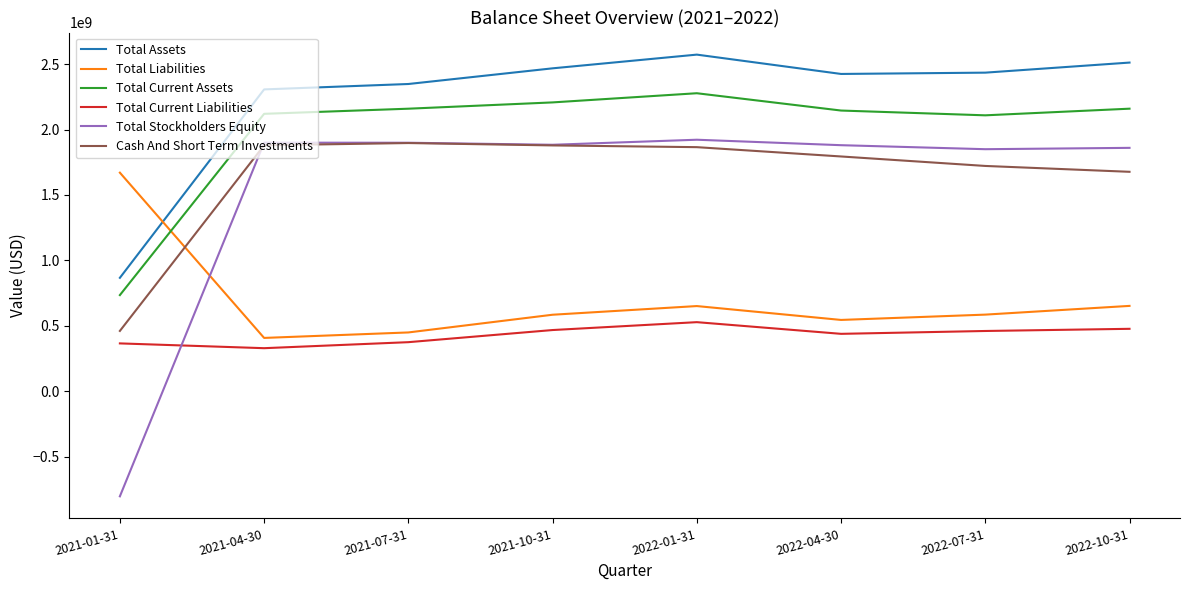

What is the maximum value shown in the chart?

2572450000